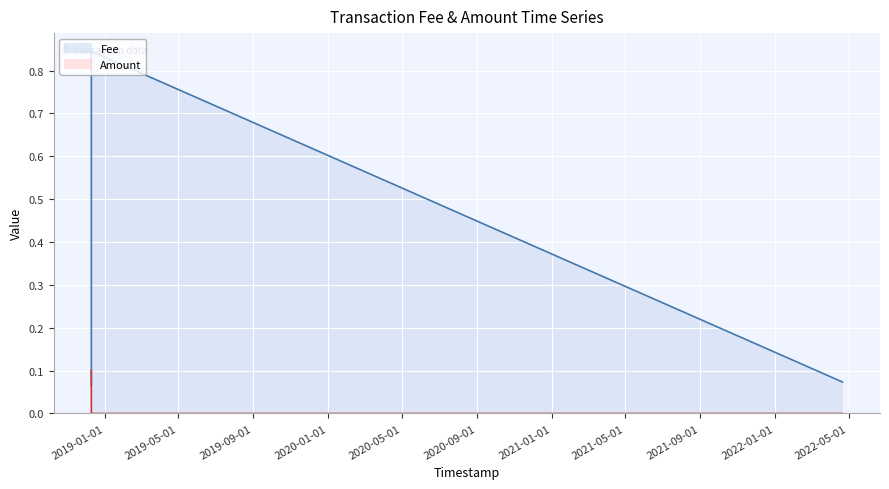

At which label does Fee reach its peak?

2018-12-10 02:56:23